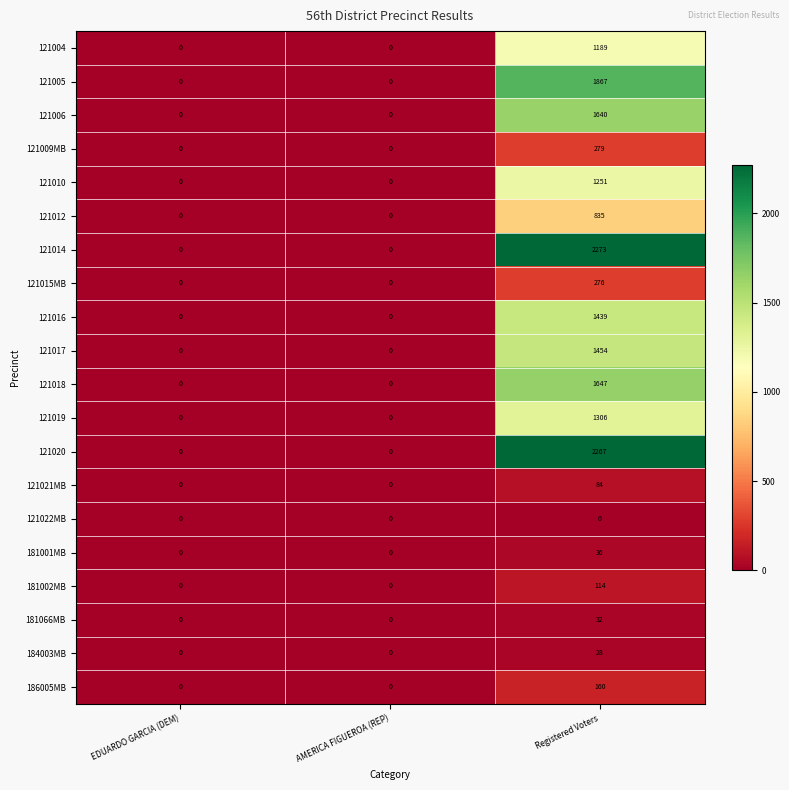

At which category is the sum across all series the highest?

Registered Voters